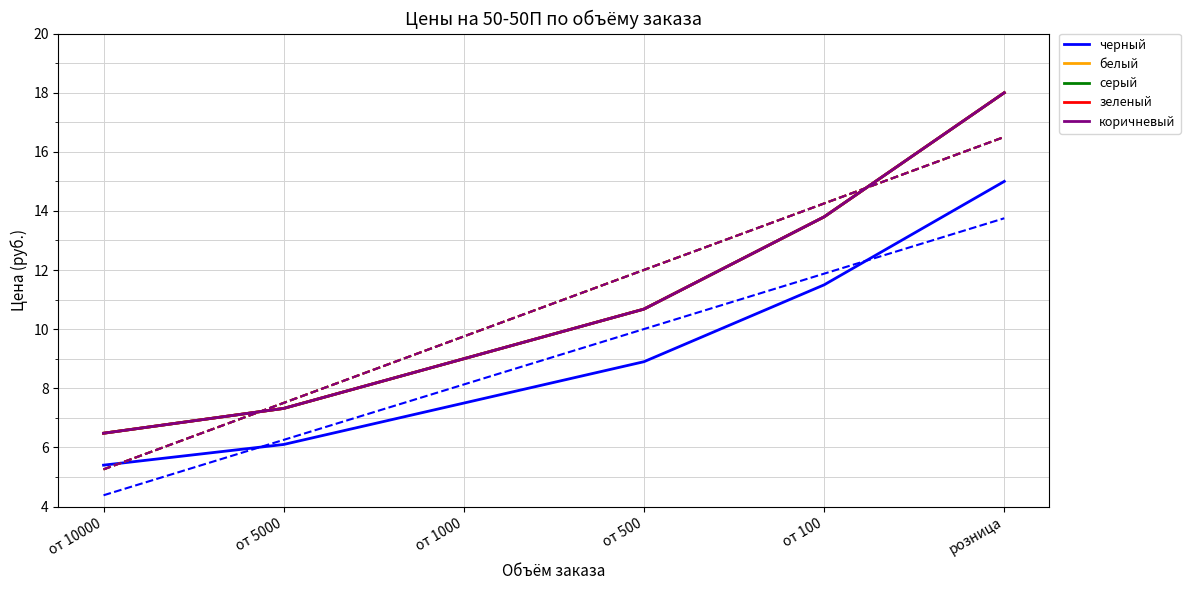

What is the label of the 5th point from the right?

от 5000